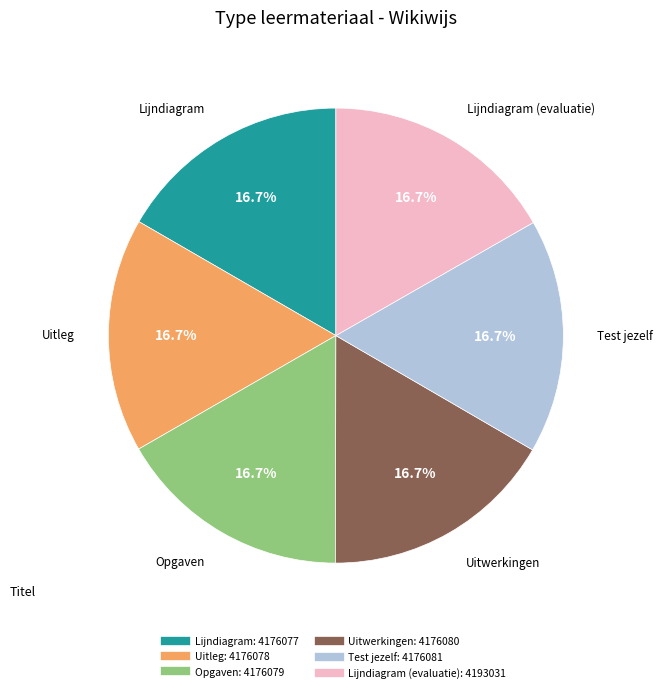

Does any single category account for the majority?

No